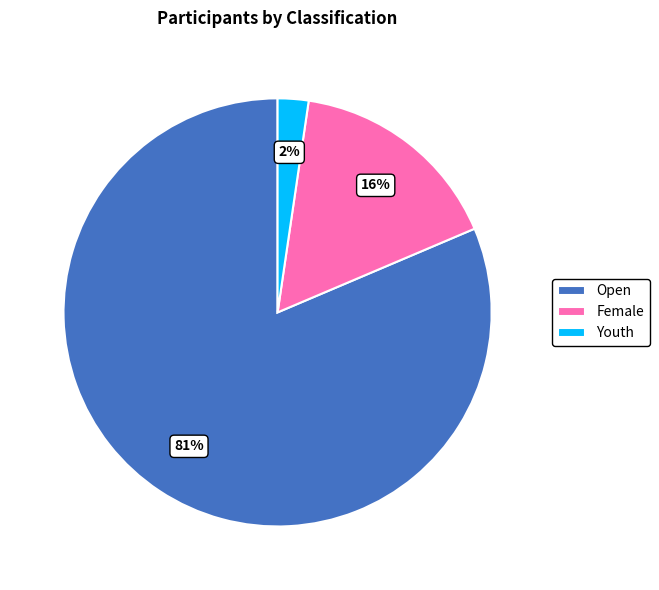

True or false: Youth accounts for 2% of the total.

True